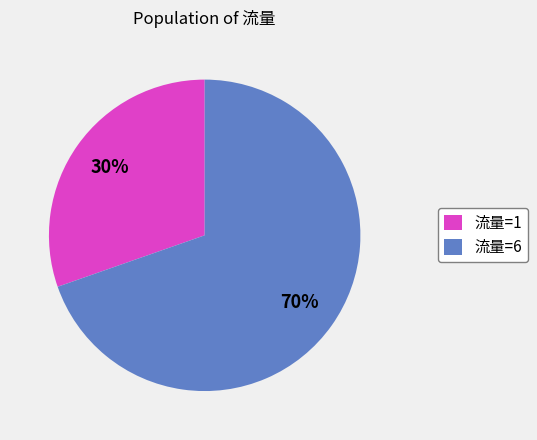

How many slices are in this pie chart?

2